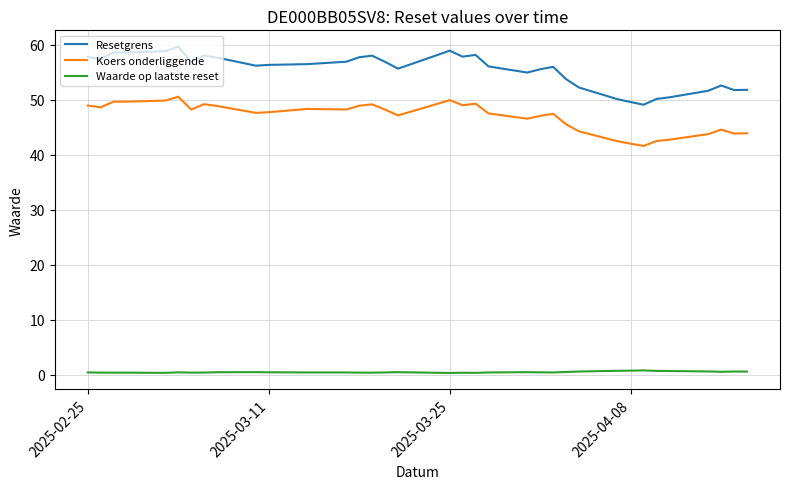

What is the average value of the Resetgrens series?

55.4